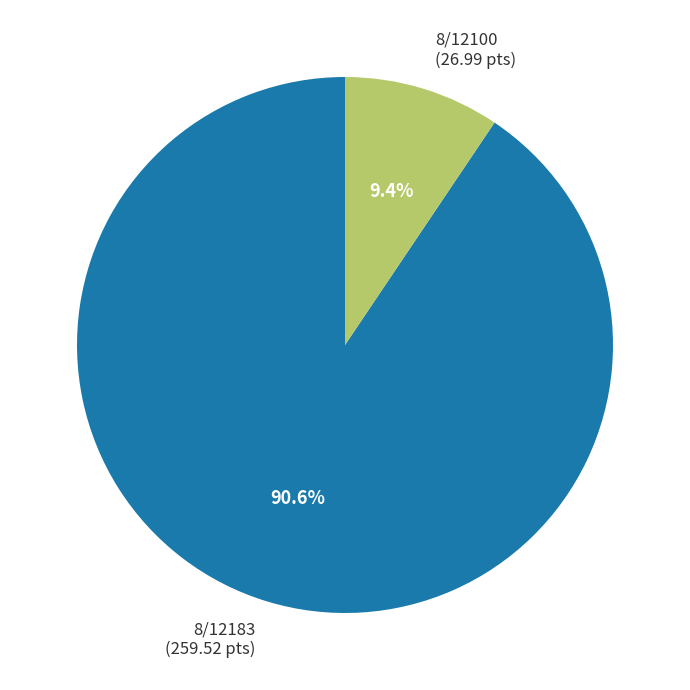

Between 8/12183 (259.52 pts) and 8/12100 (26.99 pts), which is larger?

8/12183 (259.52 pts)